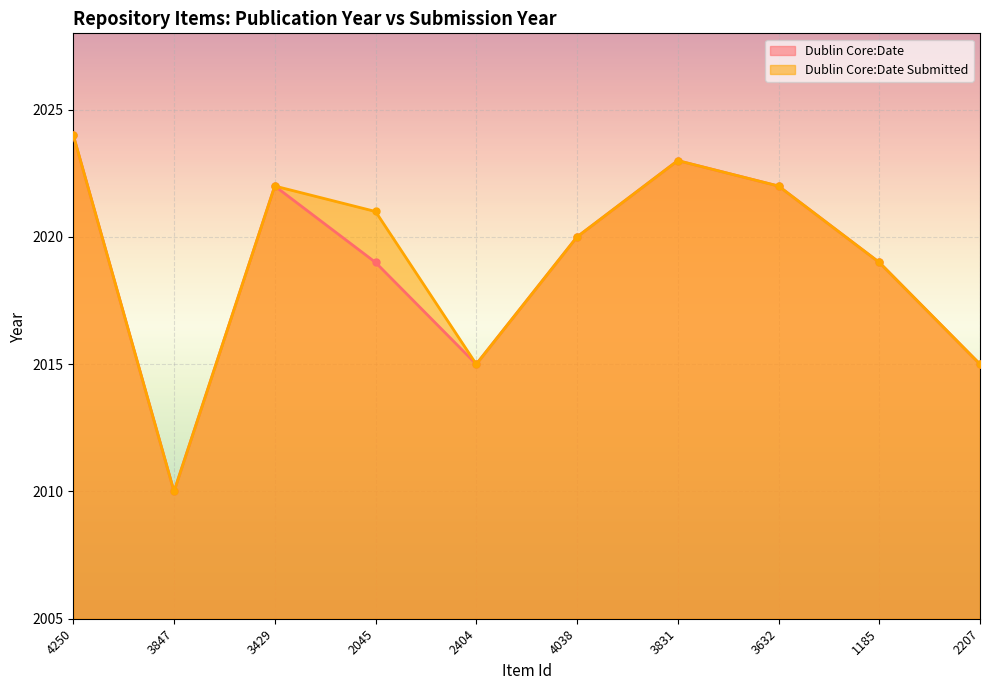

What are all the series names shown in the legend?

Dublin Core:Date, Dublin Core:Date Submitted